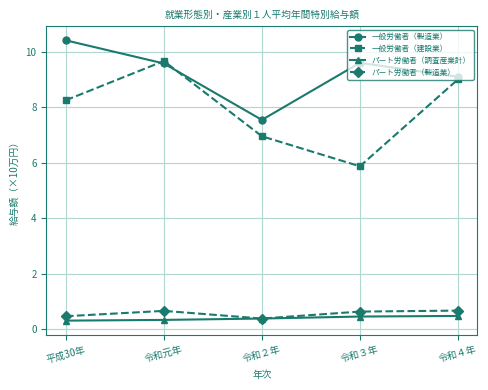

What is the sum of the パート労働者（調査産業計） values at 令和３年 and 令和２年?

0.8